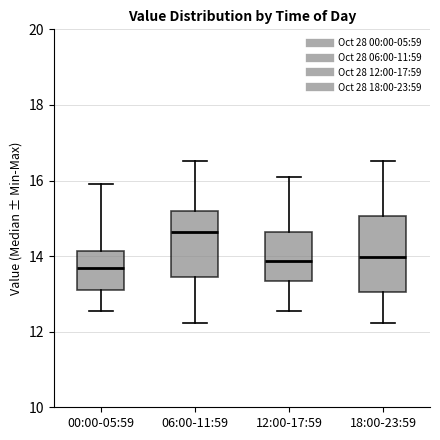

Where does the median line of the box for 18:00-23:59 sit on the y-axis? The values are not printed on the chart, so give them approximately, as read against the axis.

14.0